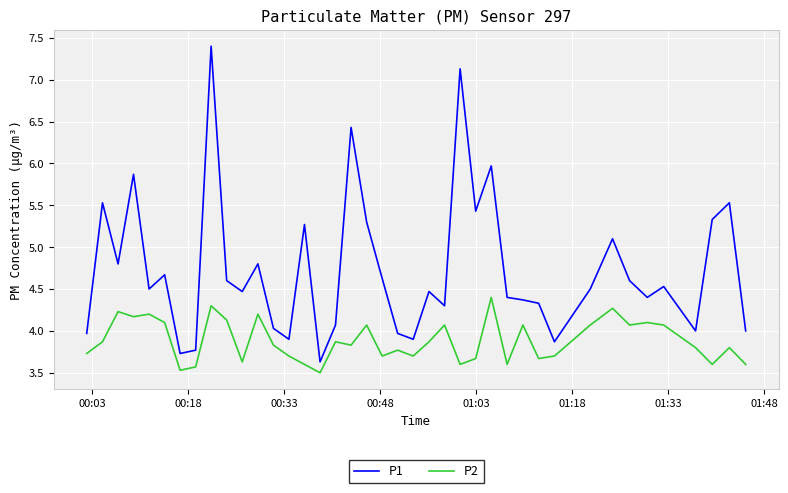

True or false: P1 and P2 intersect in this chart.

False